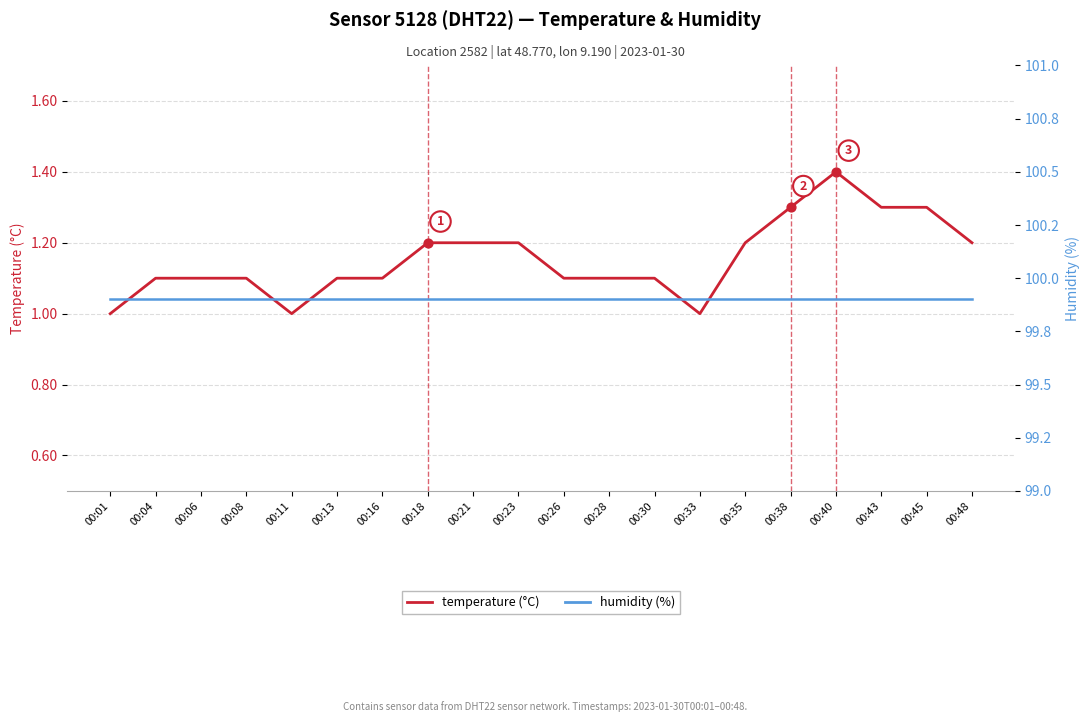

What are all the series names shown in the legend?

temperature, humidity